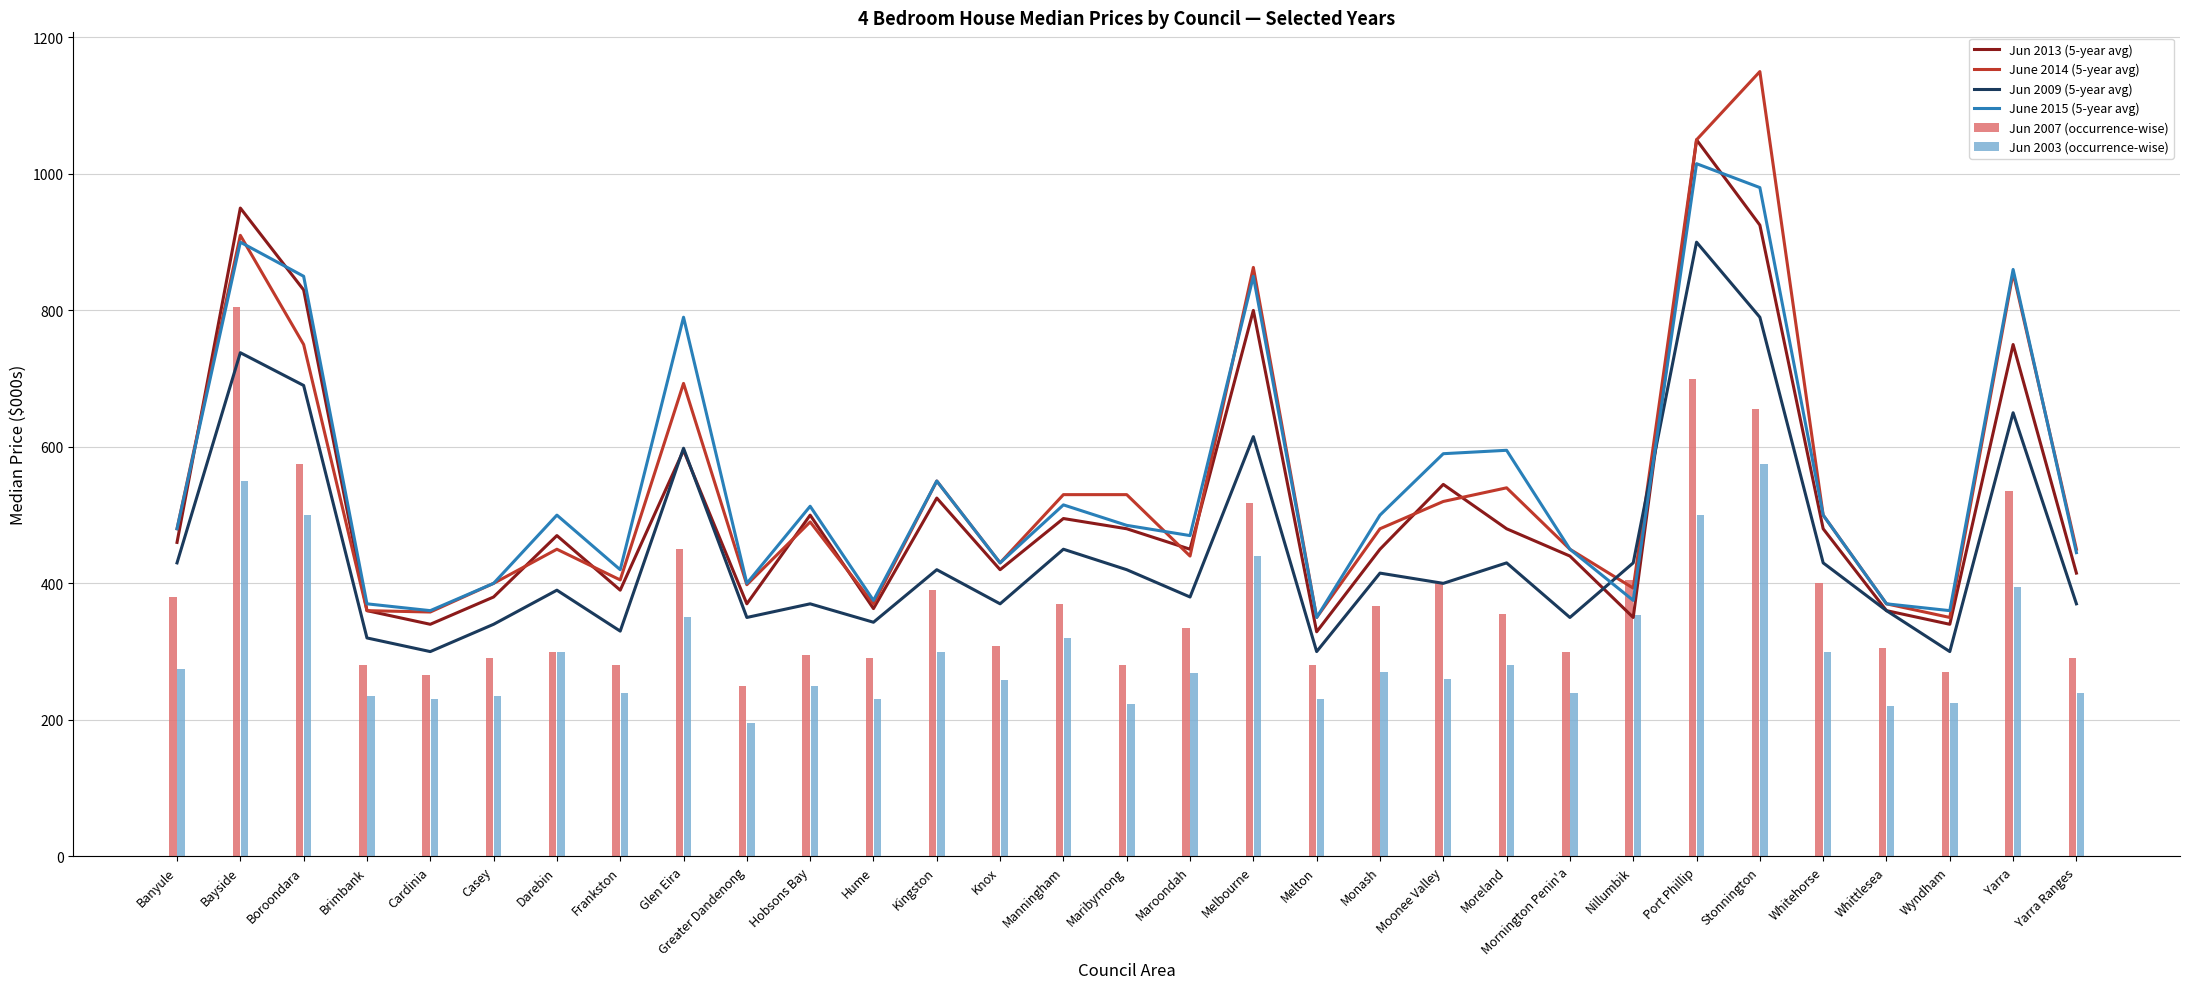

The Jun 2007 (occurrence-wise) series shows 250 at Monash. True or false?

False